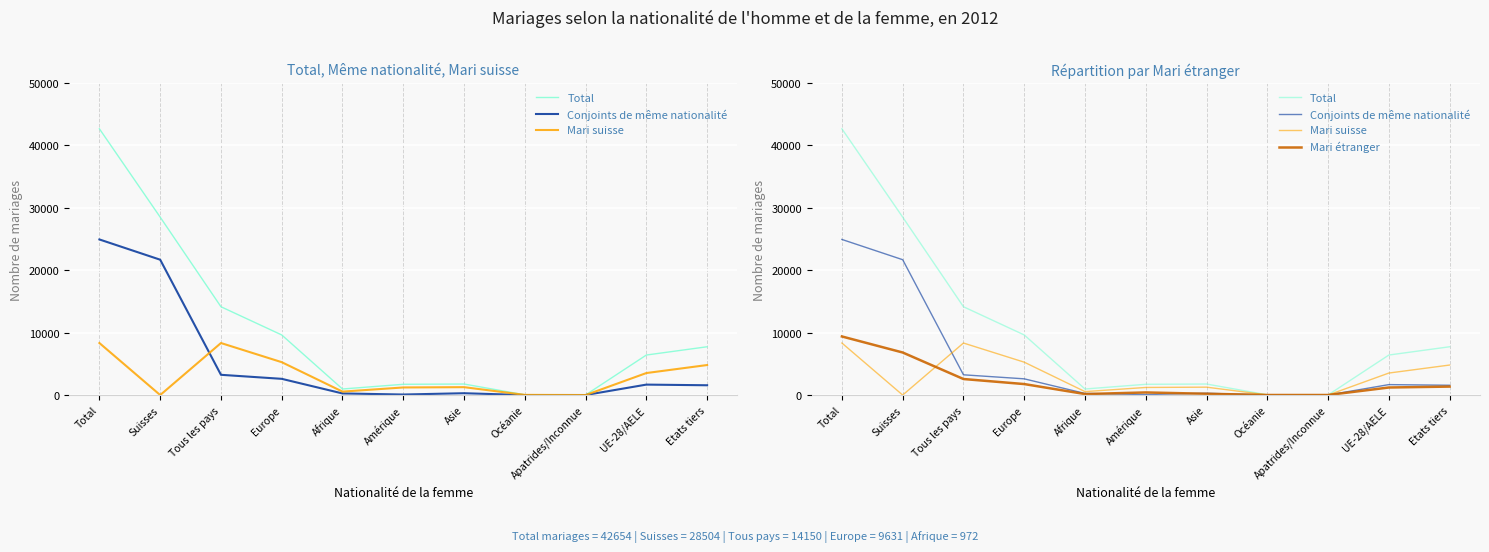

Where is the first local minimum for Mari suisse?

Suisses